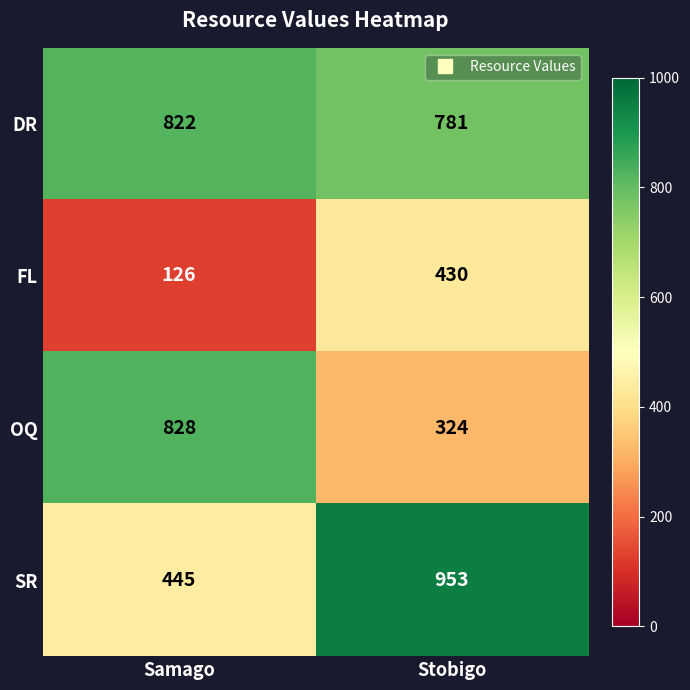

Reading left to right, transcribe all the data shown in this chart.

DR: Samago=822	Stobigo=781
FL: Samago=126	Stobigo=430
OQ: Samago=828	Stobigo=324
SR: Samago=445	Stobigo=953